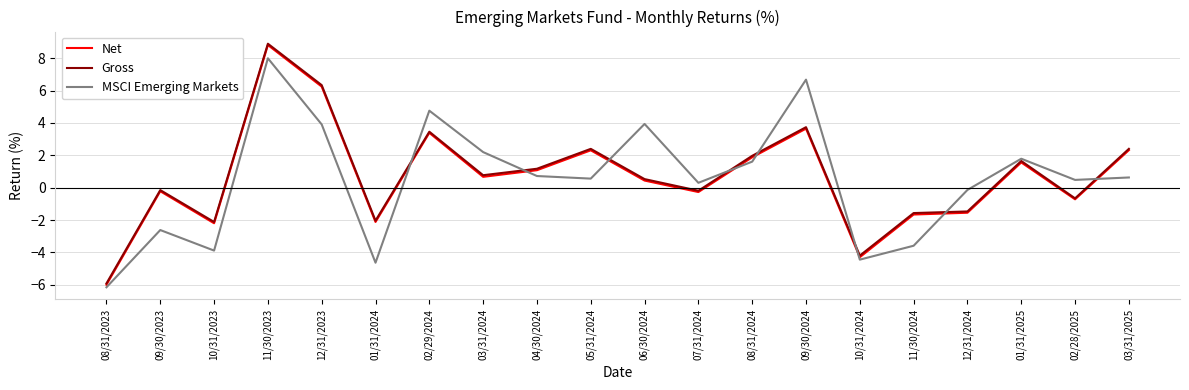

What position from the right is 09/30/2024?

7